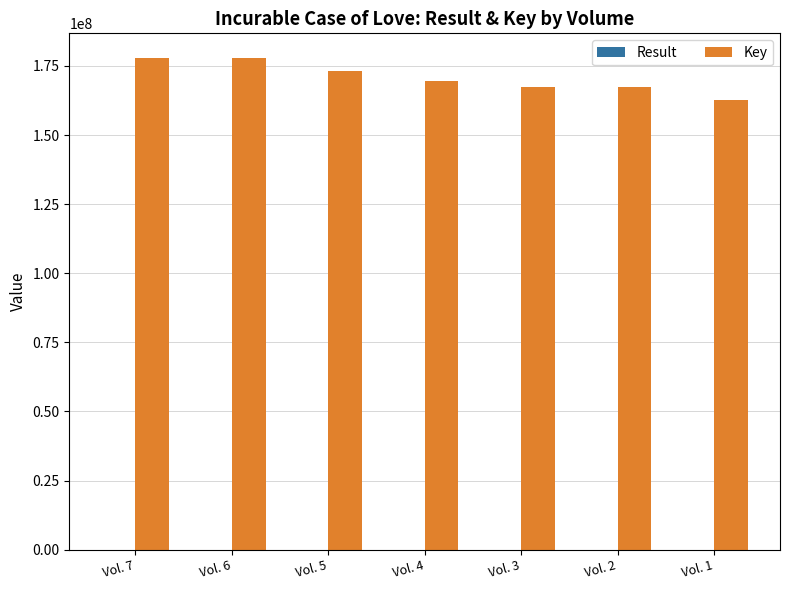

Which series has the largest total across all categories?

Key